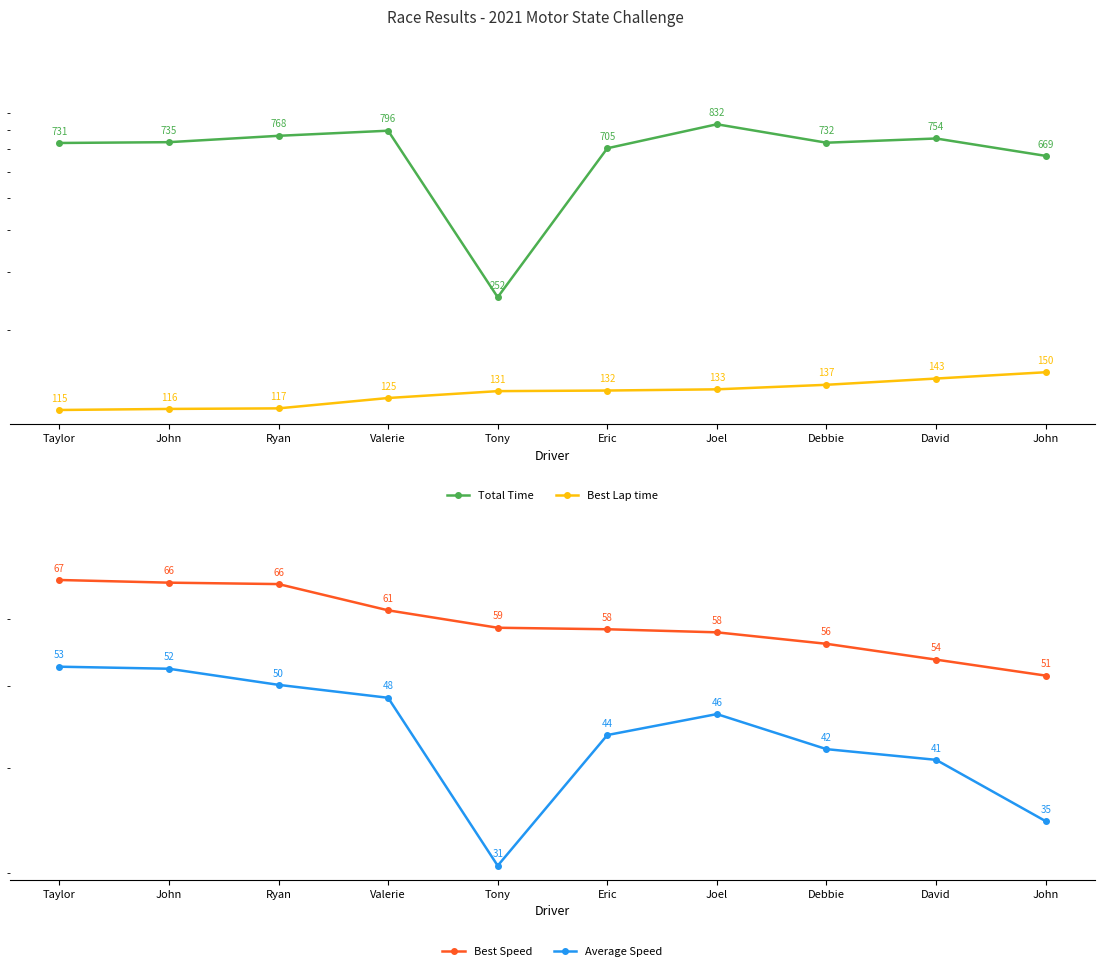

What are all the series names shown in the legend?

Total Time, Best Lap time, Best Speed, Average Speed